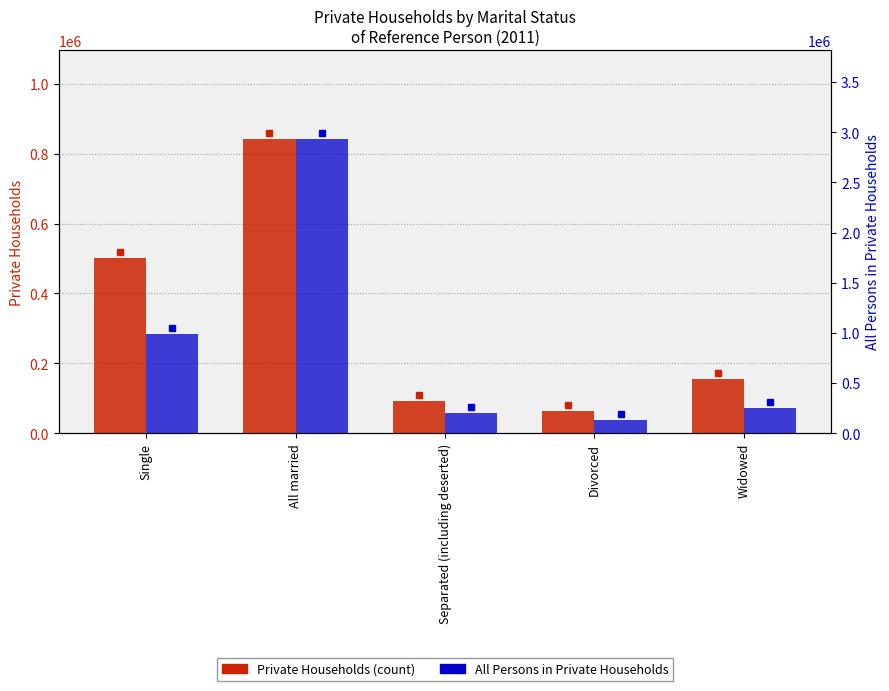

Does the chart contain stacked bars?

No